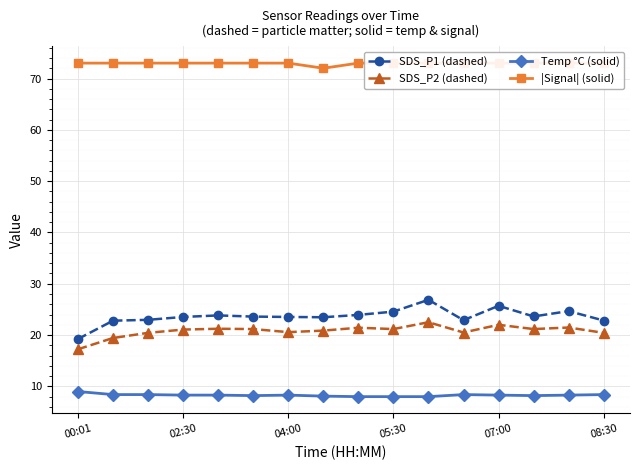

In SDS_P2 (dashed), how many points are higher than both neighbors (excluding endpoints)?

5